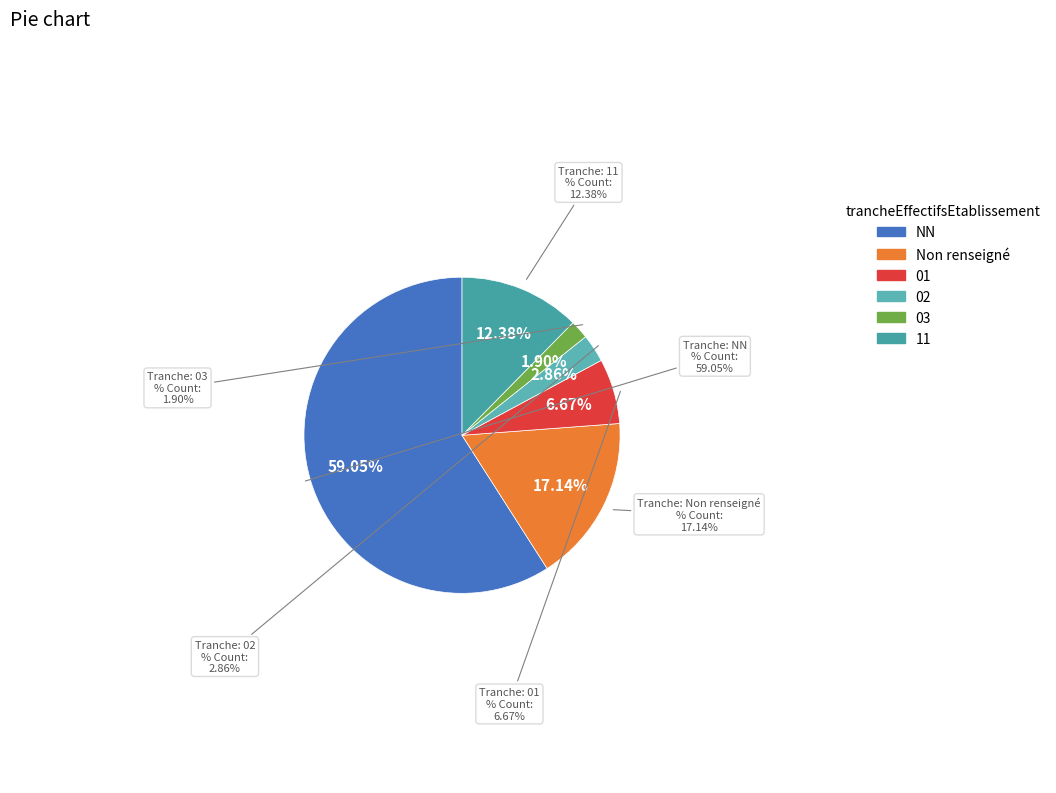

Is it true that NN is 59% of the pie?

True